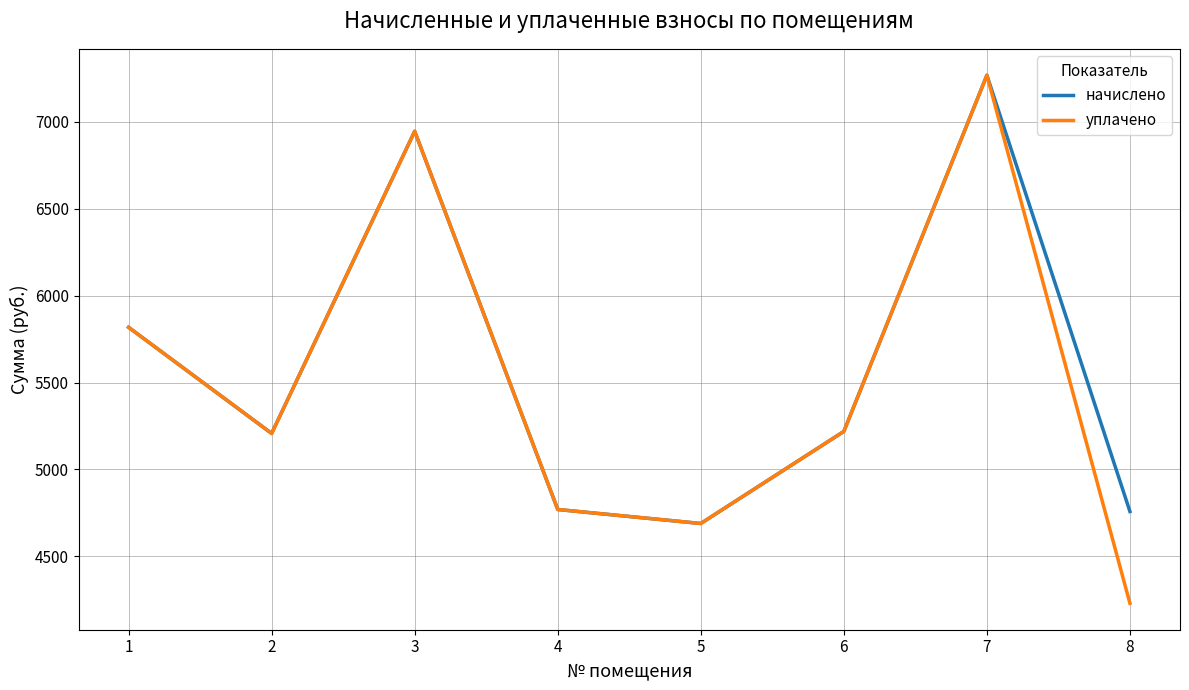

Where is начислено nearest to the value 5978?

1